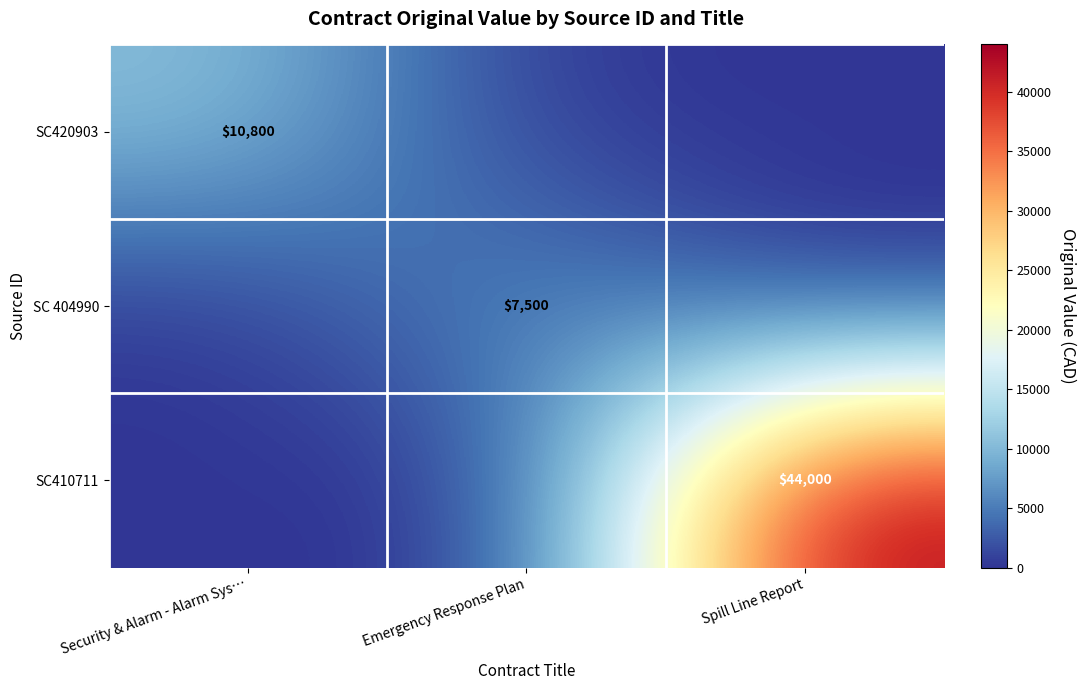

The value of SC410711 at Spill Line Report is 18690. True or false?

False